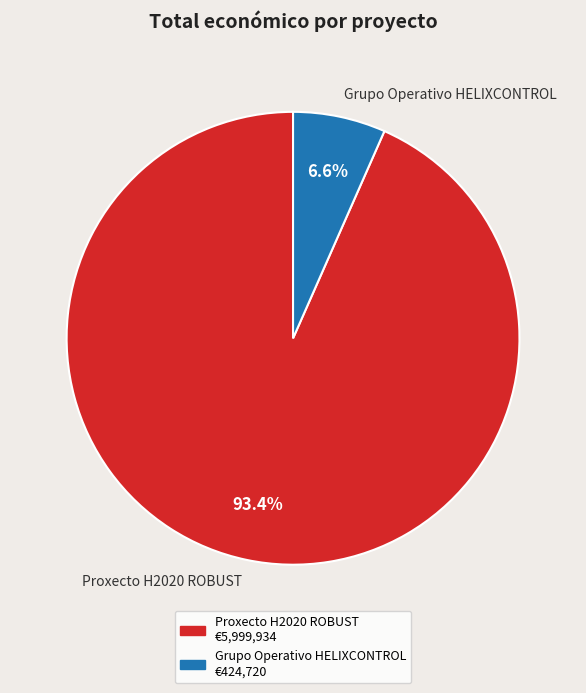

Which has a higher value, Grupo Operativo HELIXCONTROL or Proxecto H2020 ROBUST?

Proxecto H2020 ROBUST